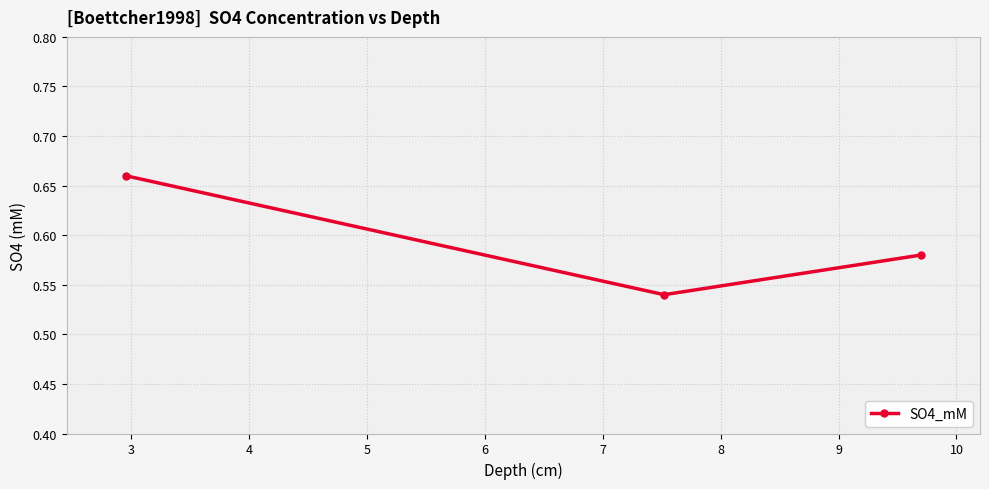

How many lines are shown in the chart?

1